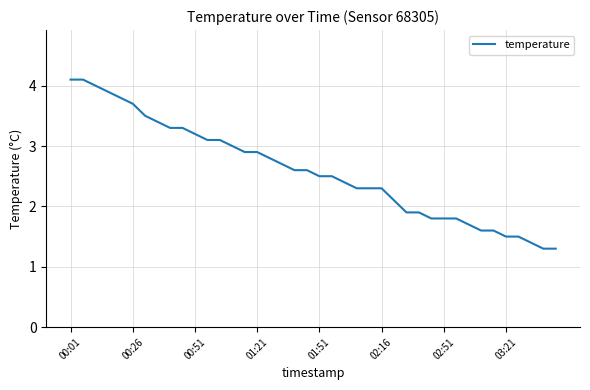

What is the greatest value displayed?

4.1